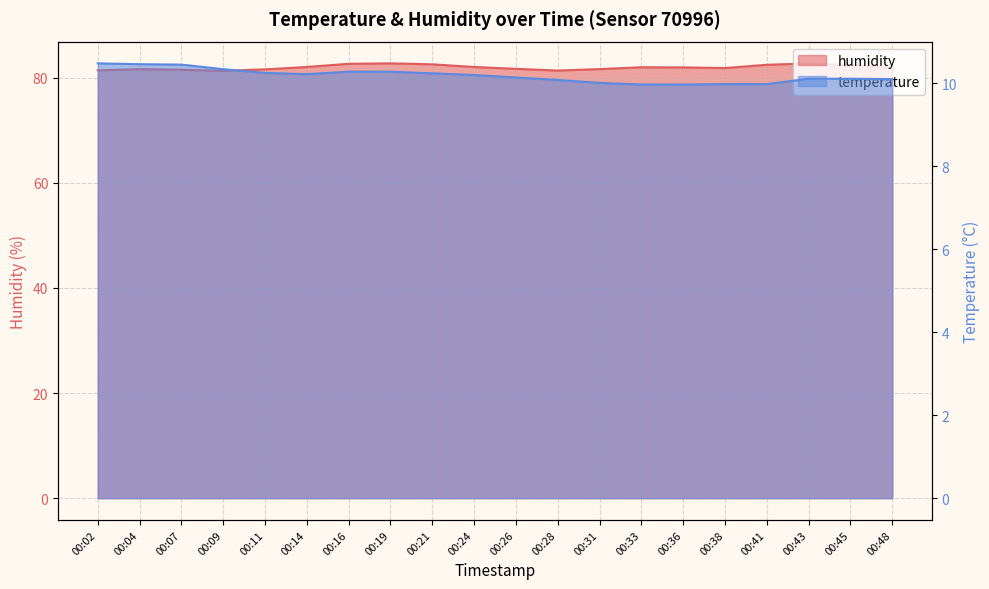

Which series has the largest range (max minus min)?

humidity